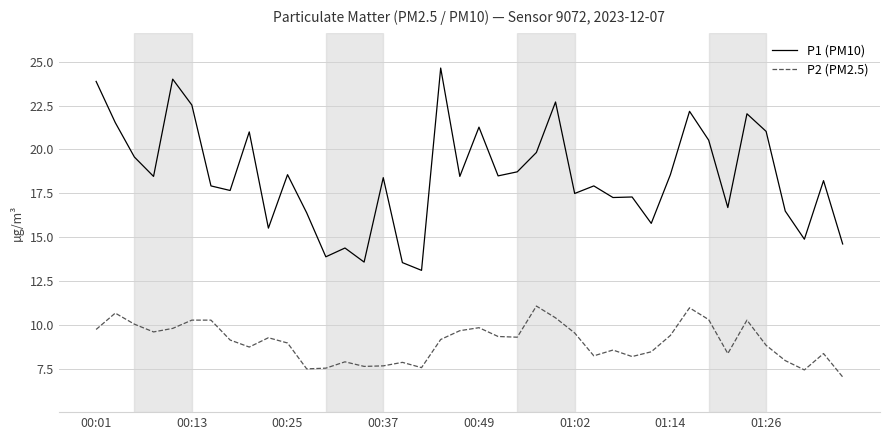

List the series in order of their peak value, lowest first.

P2 (PM2.5), P1 (PM10)